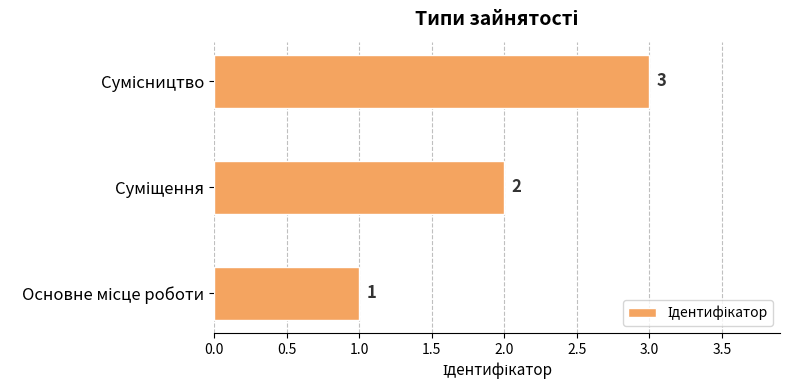

What is the average value?

2